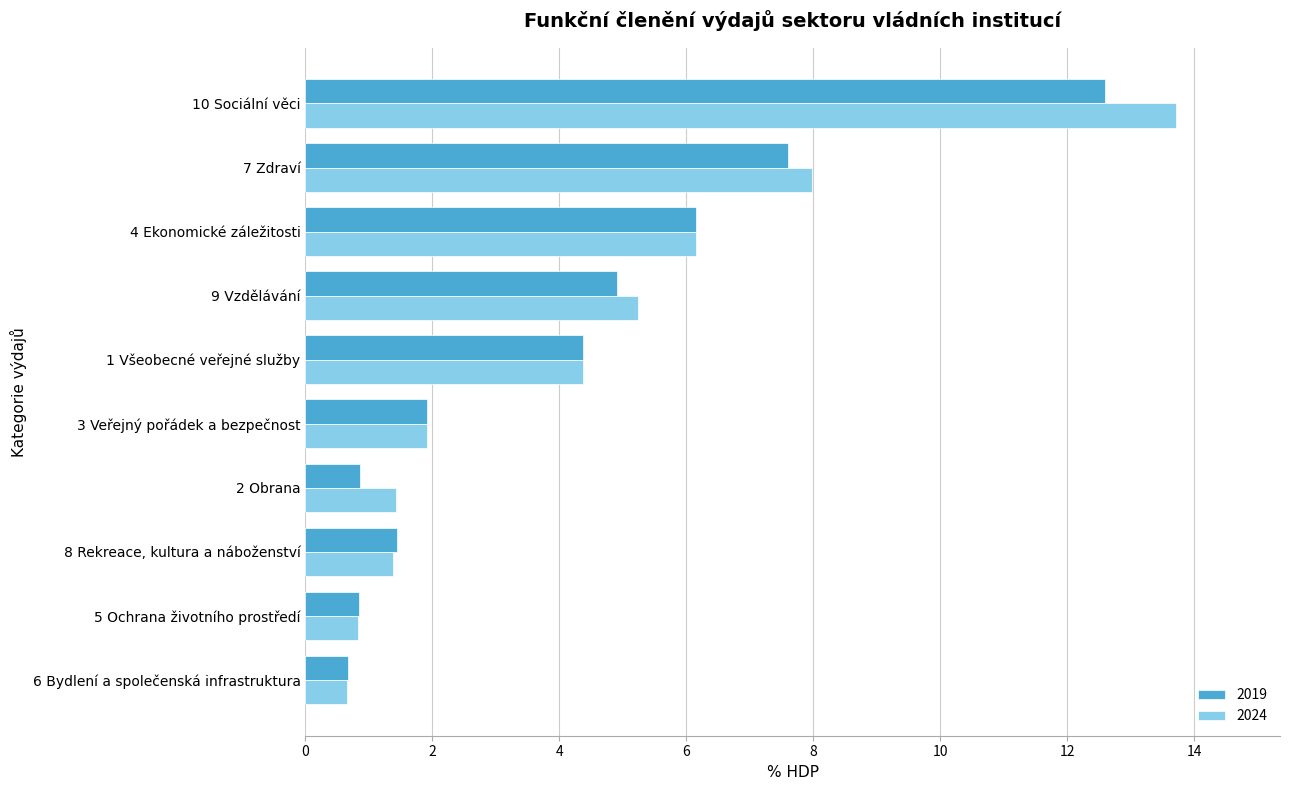

Which series has the widest spread of values?

2024